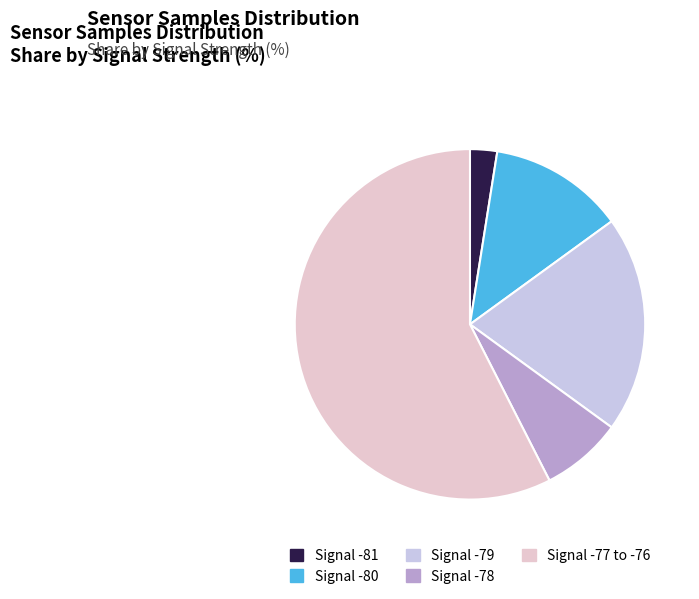

How many segments does this pie chart have?

5